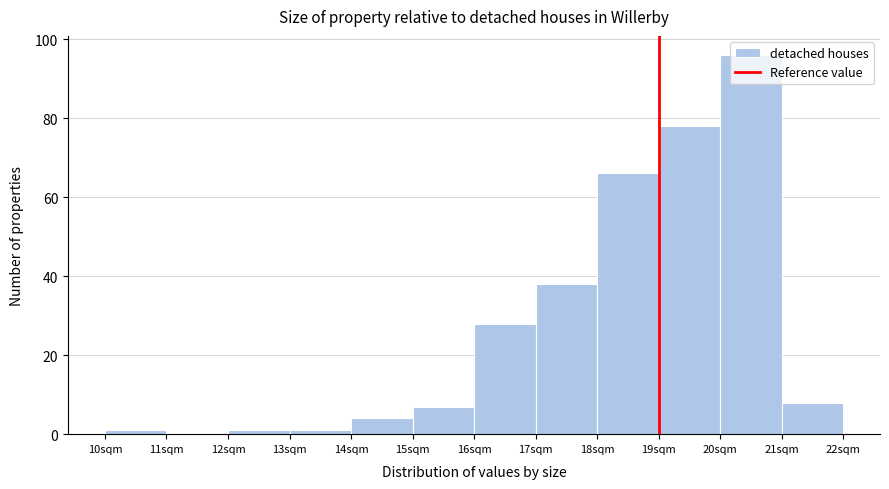

What is the height of the bar covering 21 to 22 on the x-axis? The values are not printed on the chart, so give them approximately, as read against the axis.

8